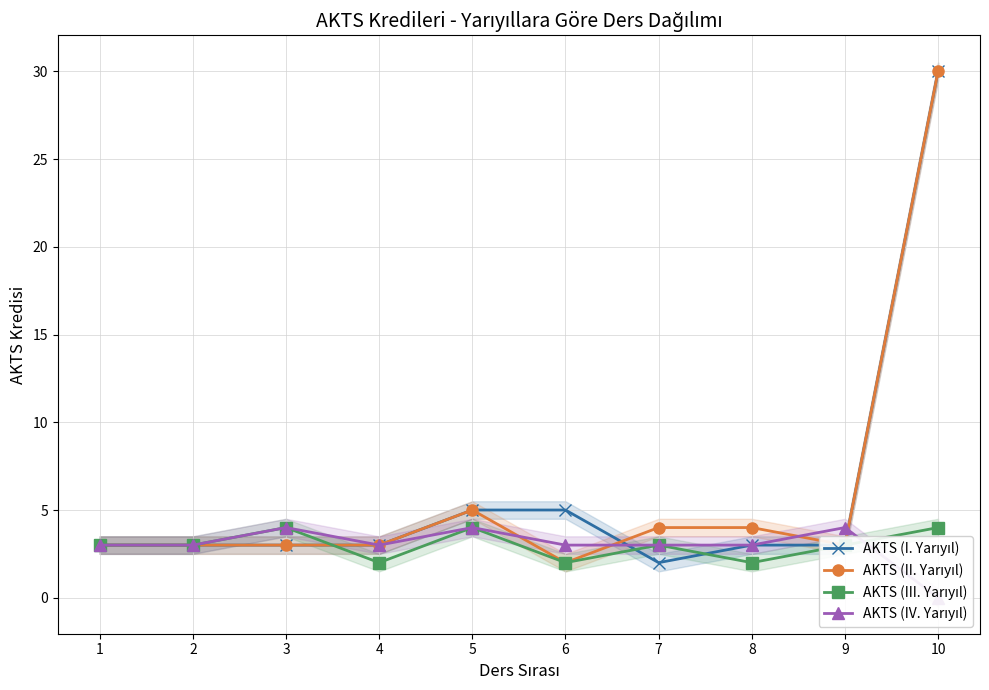

Is it true that AKTS (II. Yarıyıl) equals 5 at 9?

False